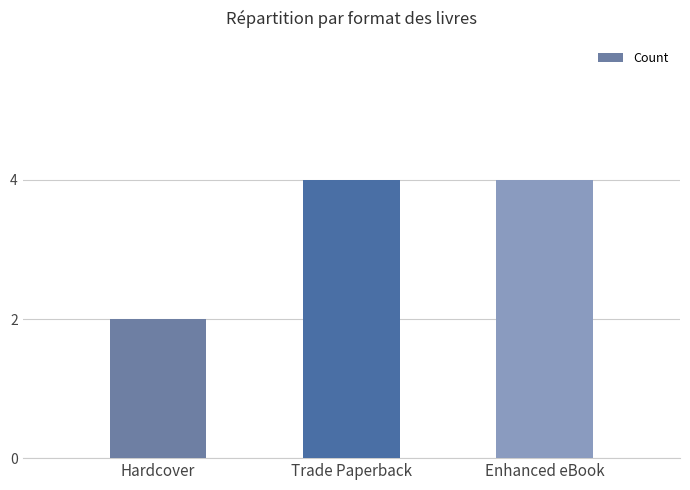

What is the ratio of the value at Hardcover to the value at Enhanced eBook?

0.5